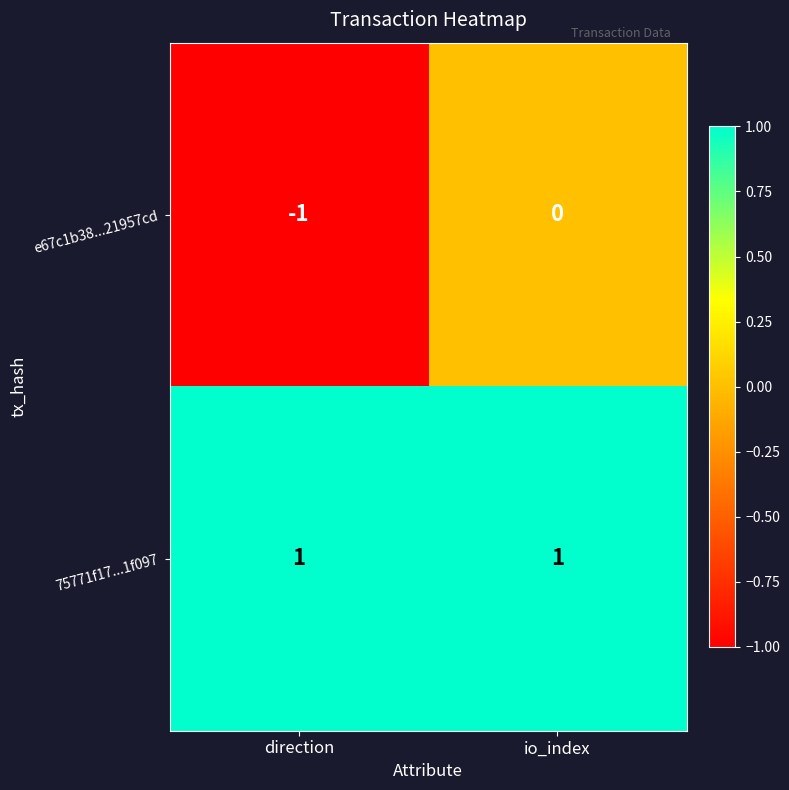

True or false: 75771f17...1f097 has a value of 1 at direction.

True